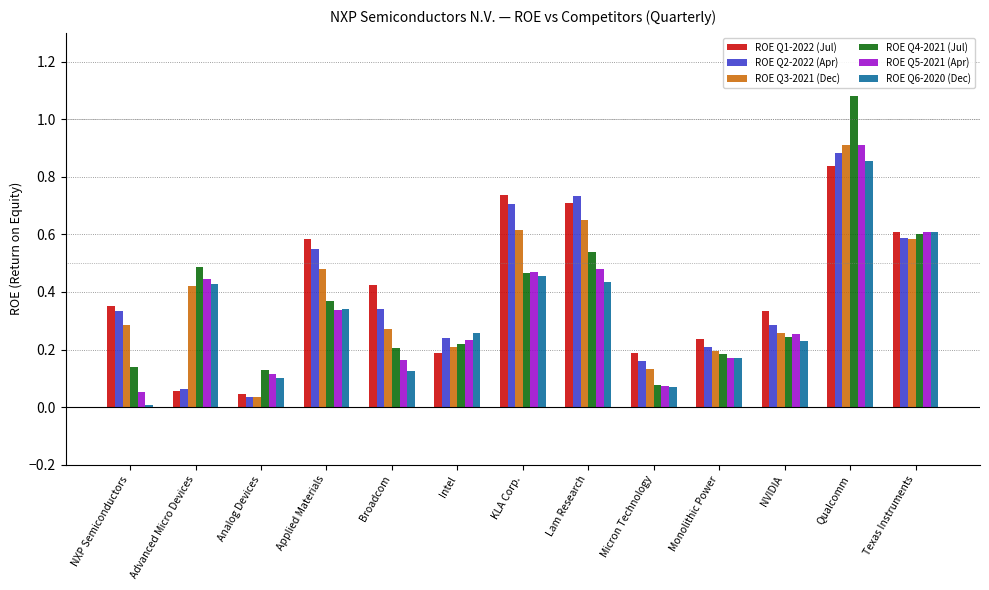

What is the difference between the maximum and minimum values in the ROE Q4-2021 (Jul) series?

1.0